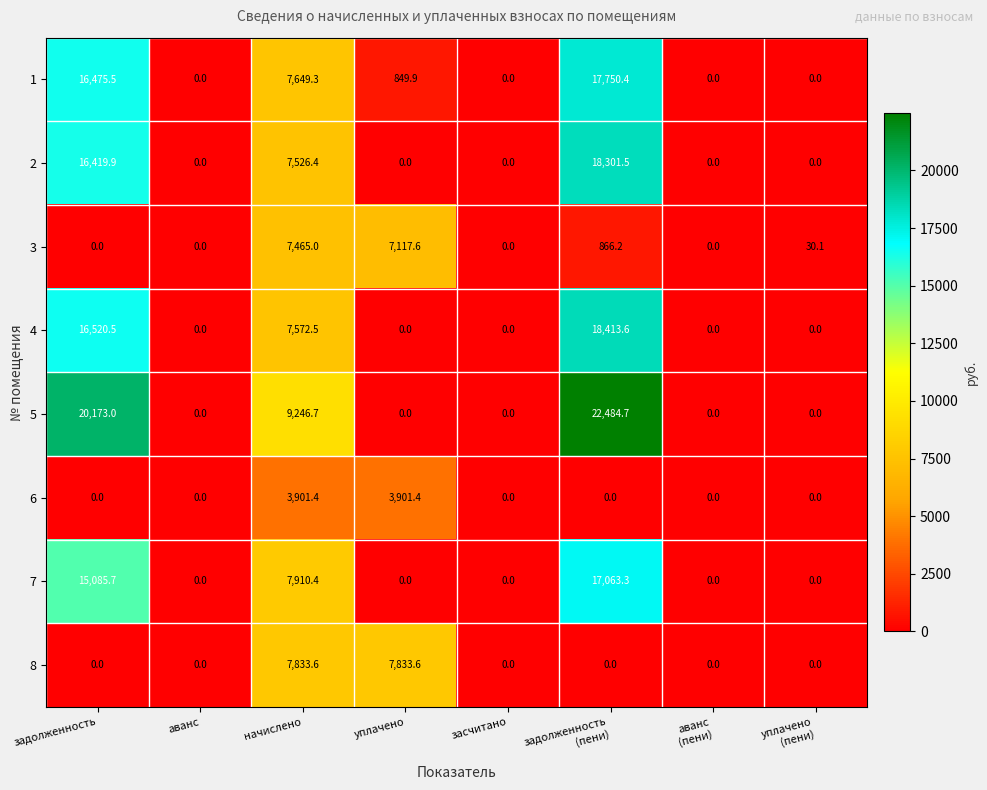

How many data points does each series have?

8